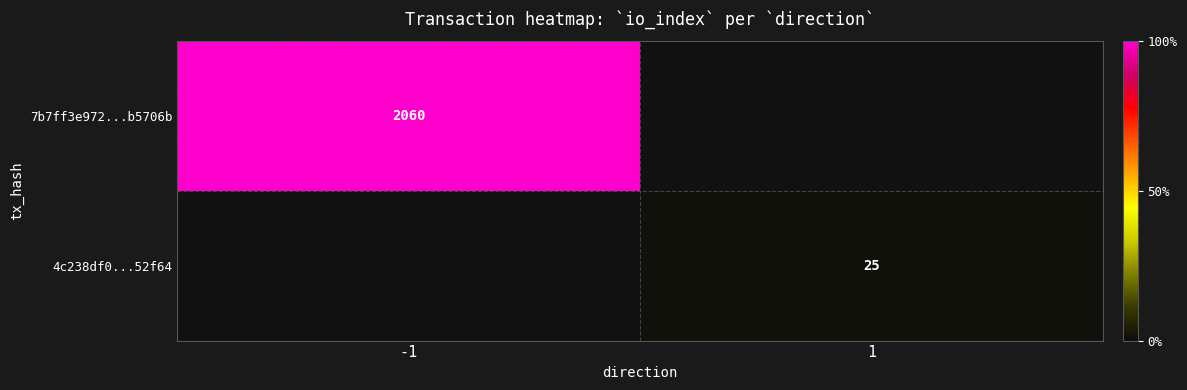

Is the value of 4c238df0...52f64 at 1 greater than the value of 7b7ff3e972...b5706b at -1?

No